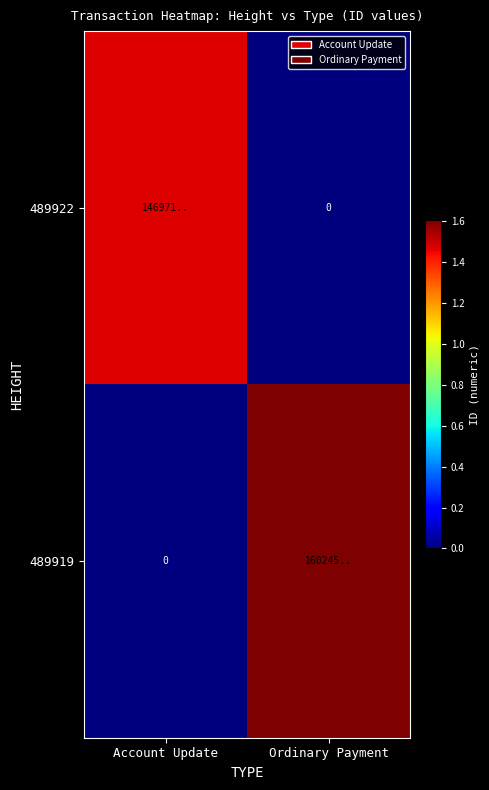

What is the difference between the maximum and minimum values in the 489922 series?

14697157153513594880